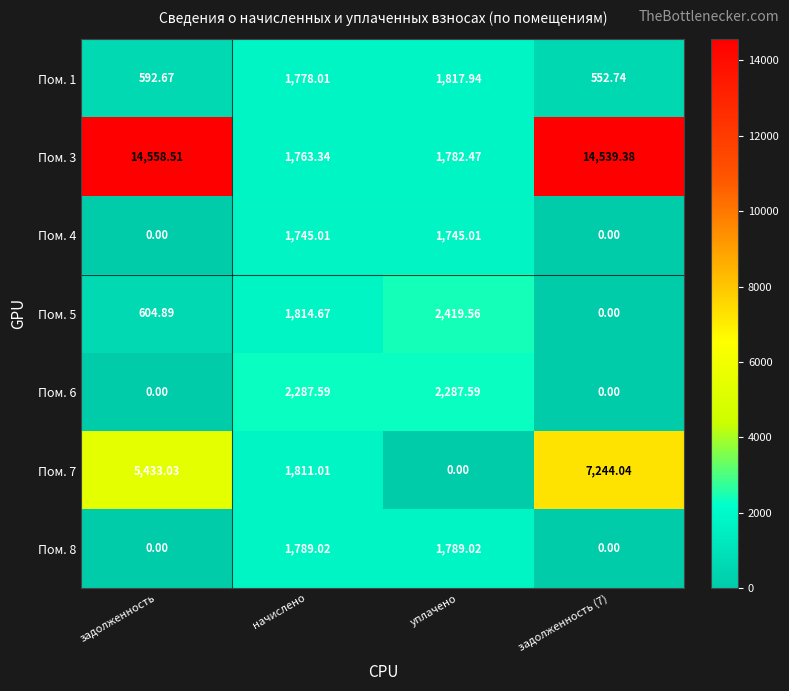

How many data points in Пом. 1 are less than 1778?

2